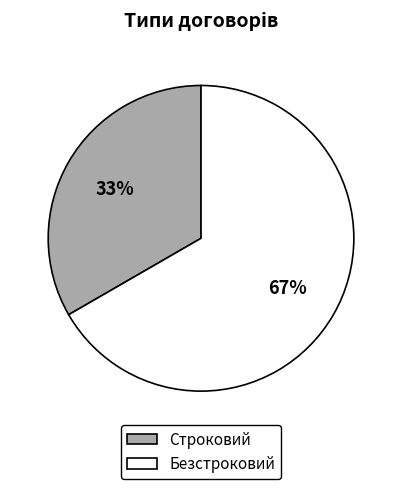

Is there a majority slice in this chart?

Yes